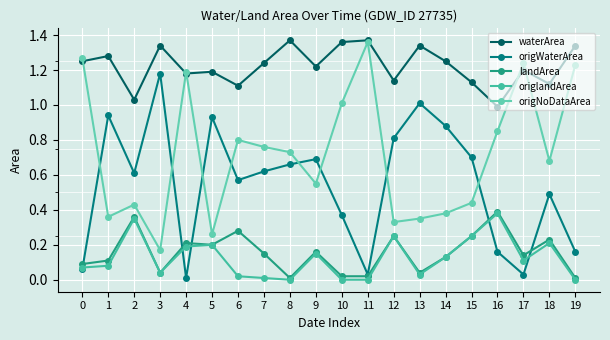

The value of origlandArea at 15 is 0.1. True or false?

False